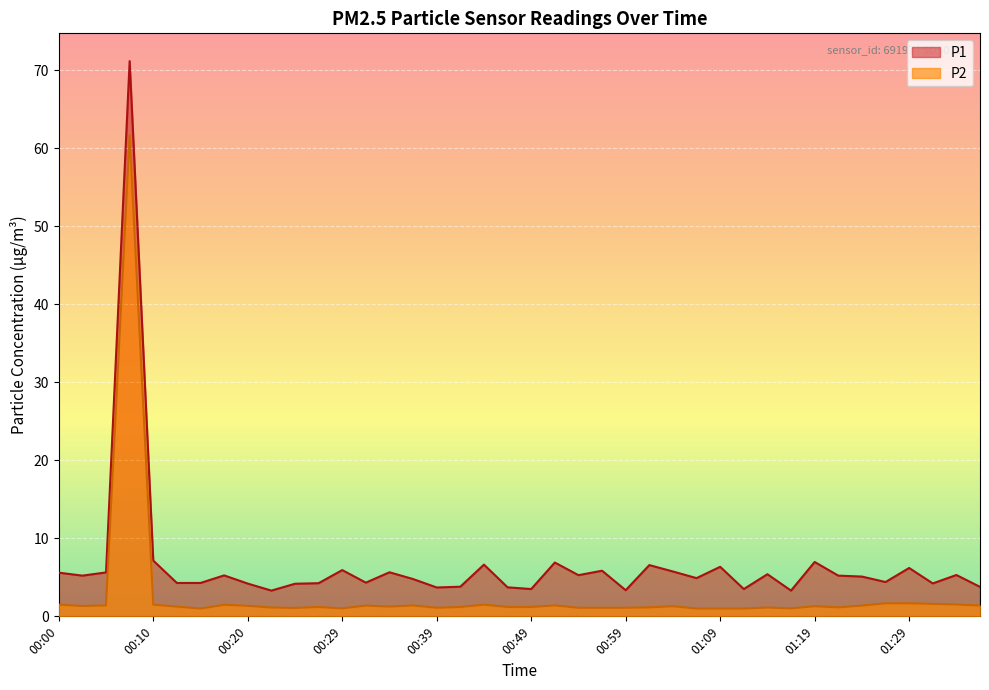

True or false: P2 has more than 2 interior local peaks.

True